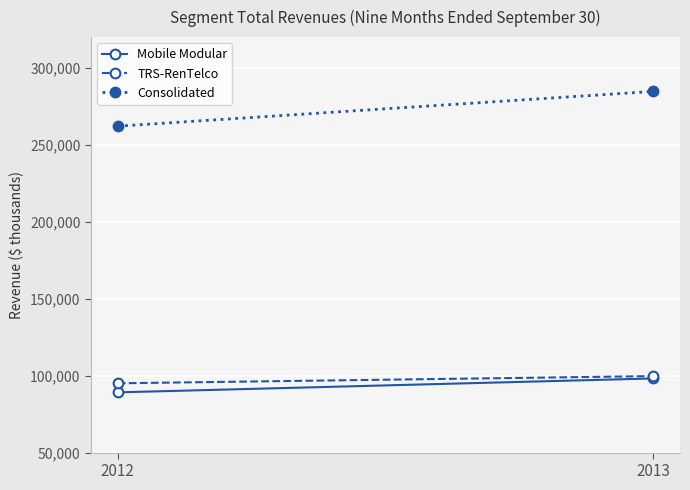

Rank the categories by Mobile Modular value from lowest to highest.

2012, 2013